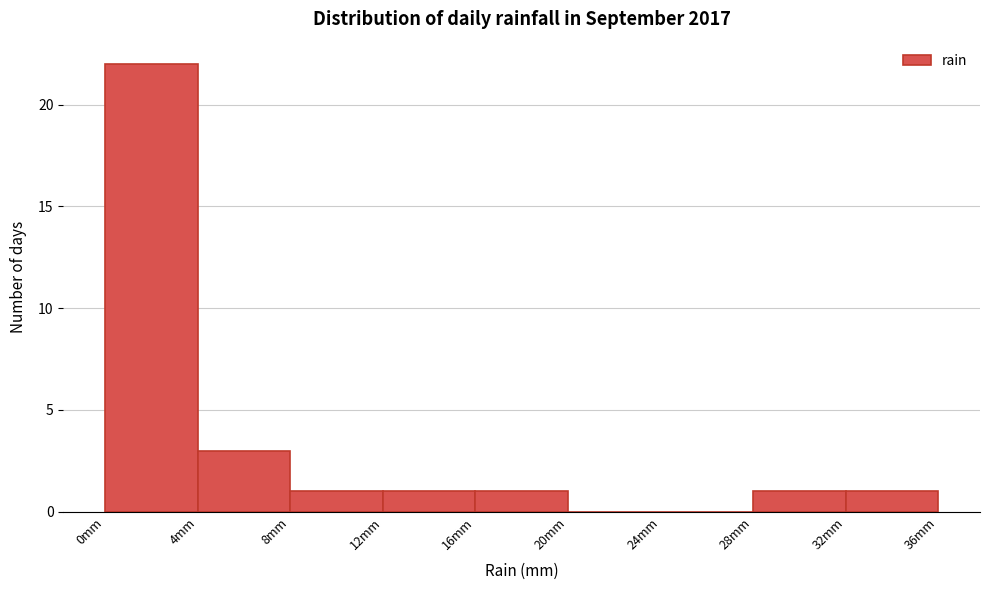

What is the height of the bar covering 32 to 36 on the x-axis? The values are not printed on the chart, so give them approximately, as read against the axis.

1